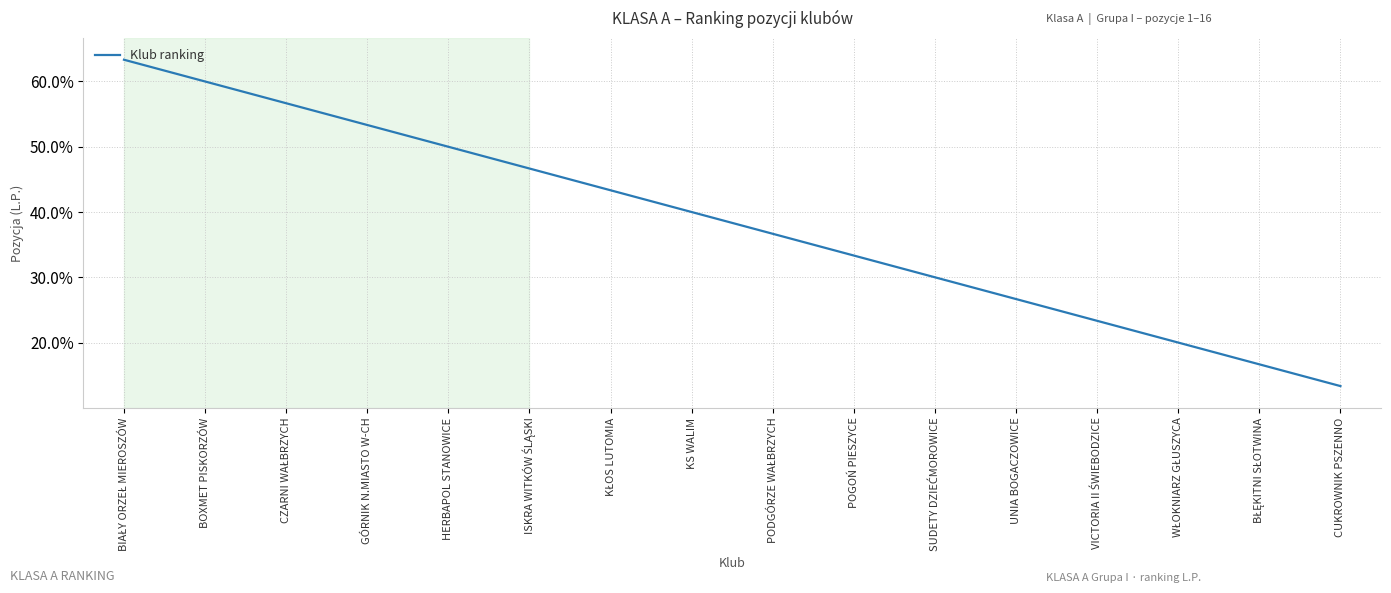

True or false: the data shows 11 at SUDETY DZIEĆMOROWICE.

False